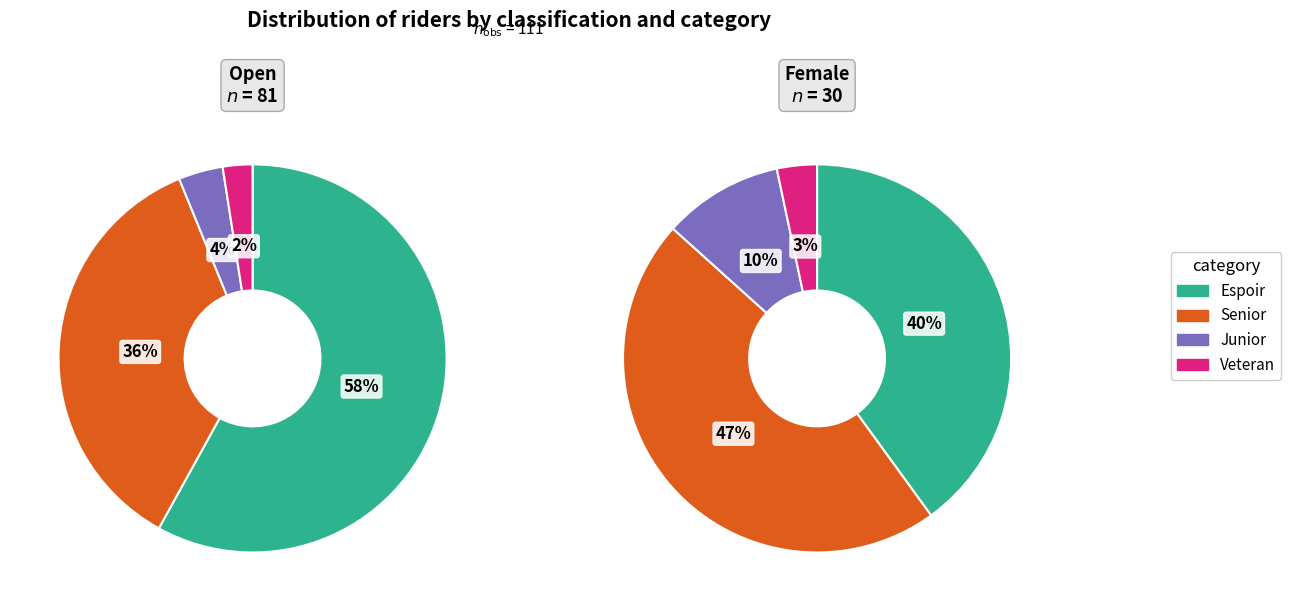

Is there any slice that represents more than half of the pie?

Yes